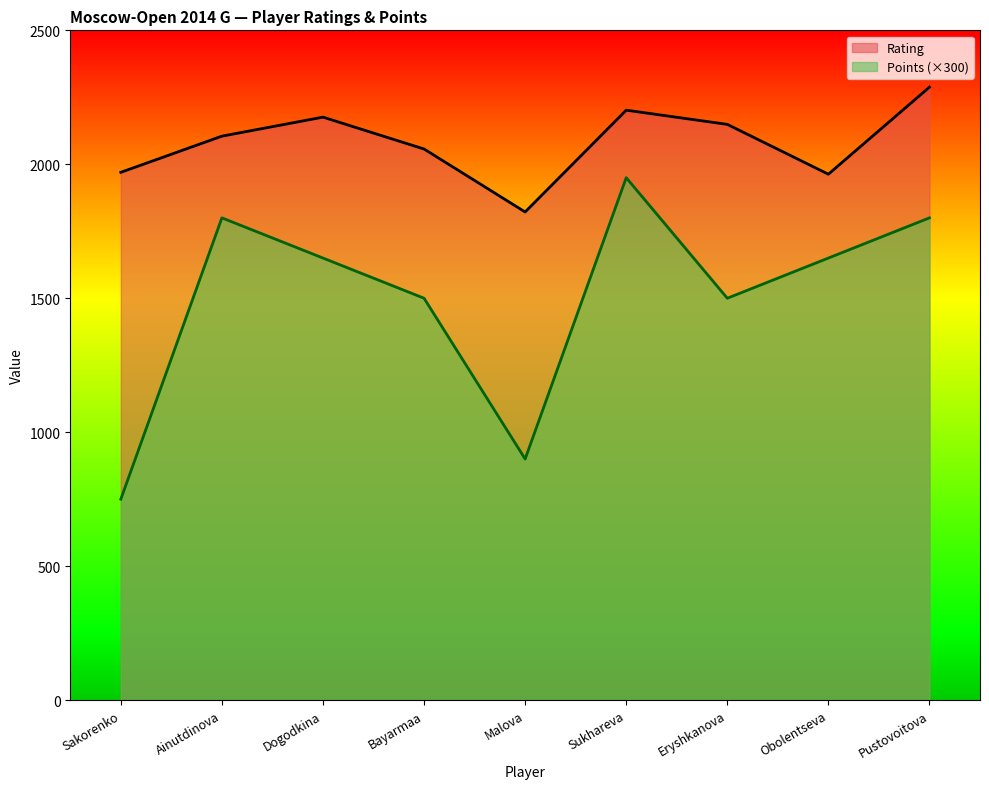

What is the value of the Rating point at the 6th from the left?

2202